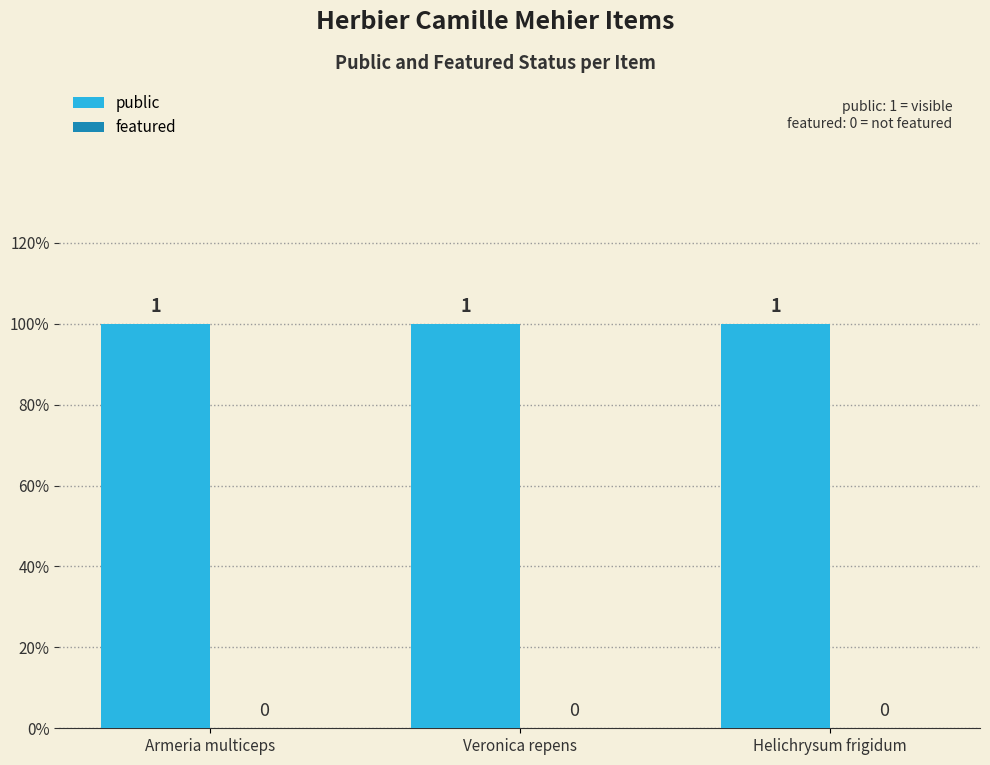

Which series has the largest total across all categories?

public